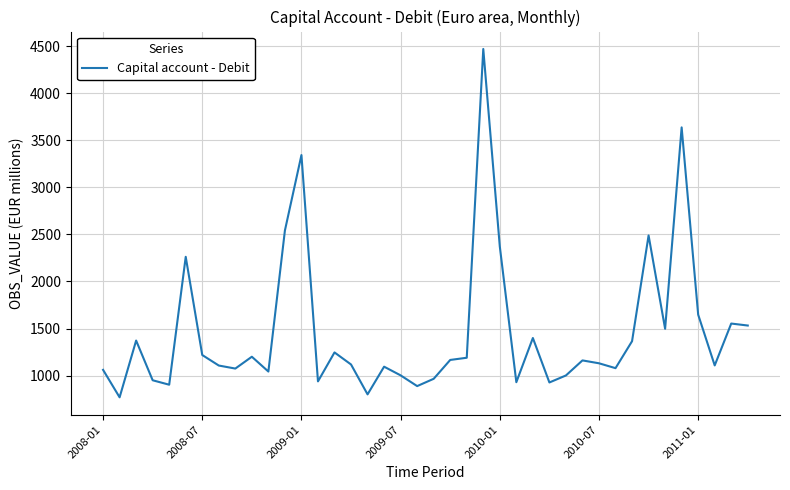

What is the difference between the maximum and minimum values?

3700.5